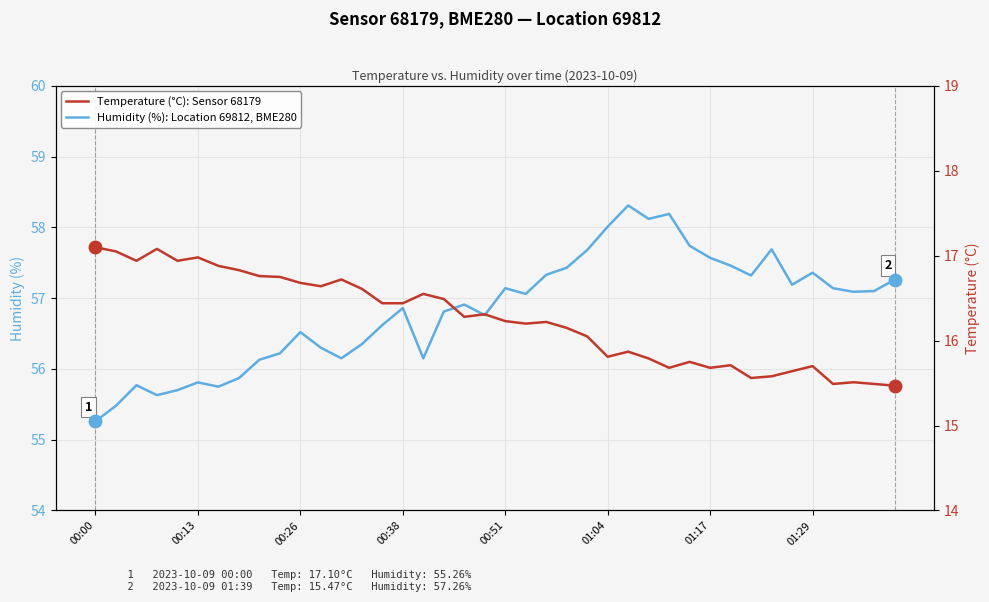

Where does the Humidity (%): Location 69812, BME280 series first go above 57?

00:51